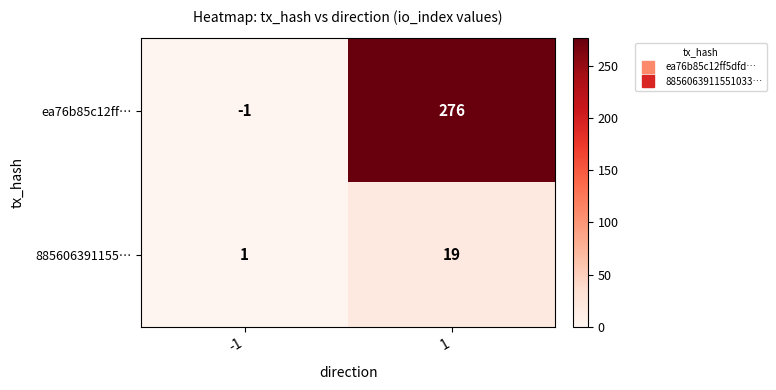

What is the maximum value for ea76b85c12ff…?

276